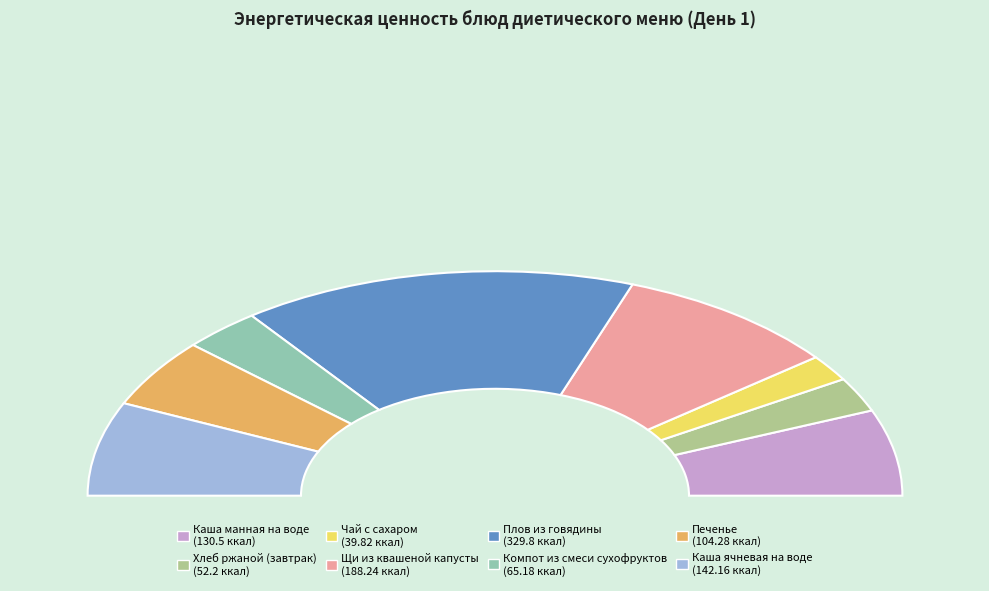

What percentage is NOT represented by Компот из смеси сухофруктов?

93.8%